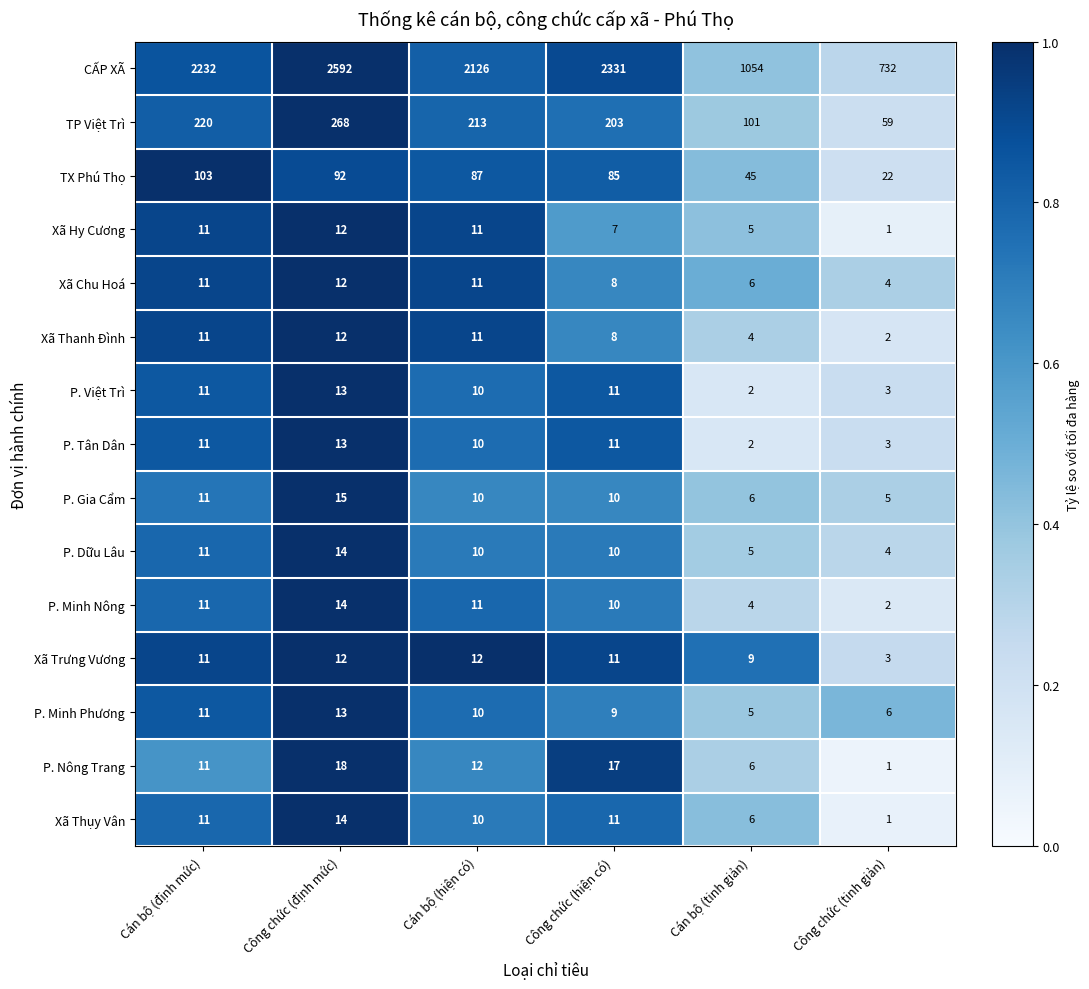

True or false: Xã Thanh Đình has a value of 4 at Cán bộ (hiện có).

False